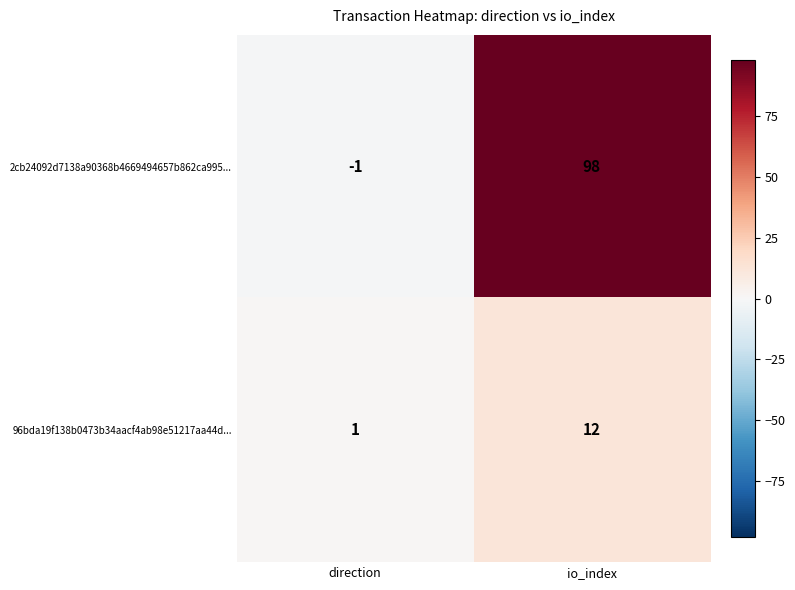

List the series in order of their overall mean, highest first.

2cb24092d7138a90368b4669494657b862ca995..., 96bda19f138b0473b34aacf4ab98e51217aa44d...